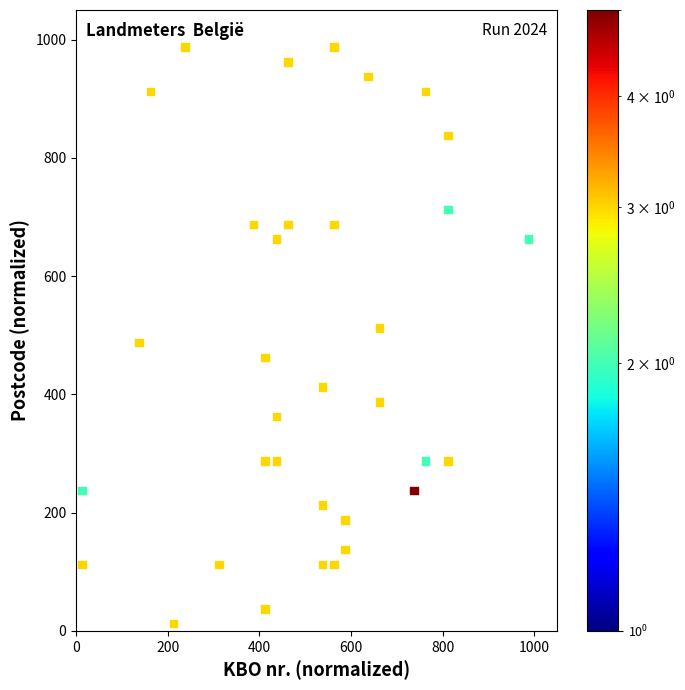

What is the range of X values (max minus min)?

975.0